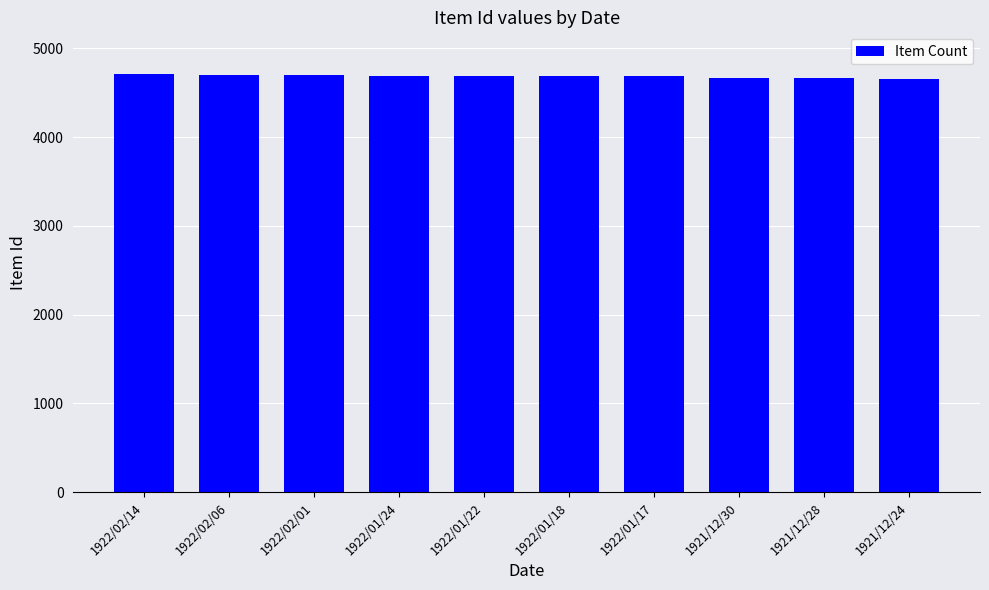

True or false: the data shows 4686 at 1922/01/18.

True